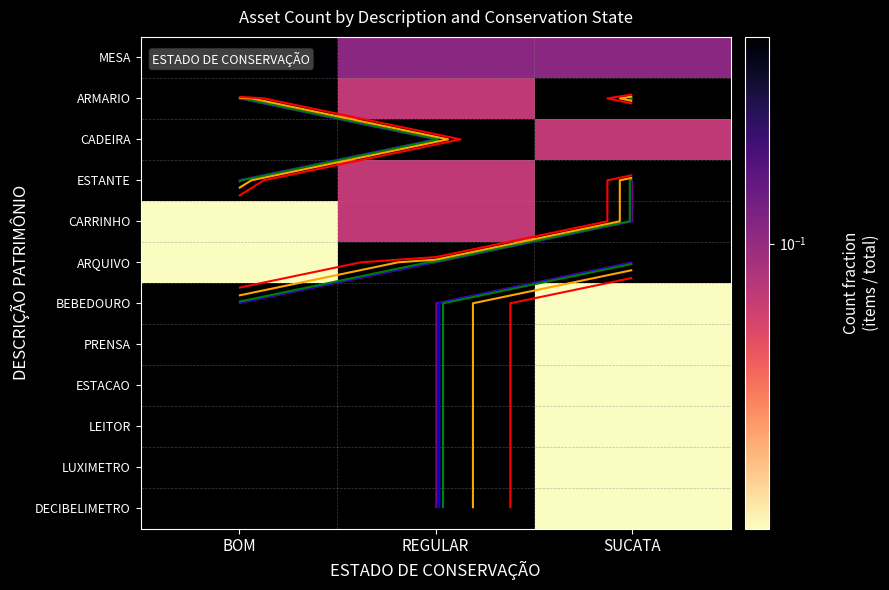

At how many categories does at least one series exceed 0?

3